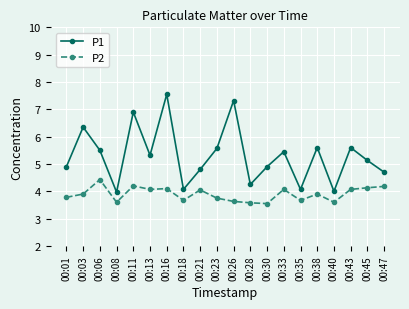

At how many categories does at least one series exceed 6?

4